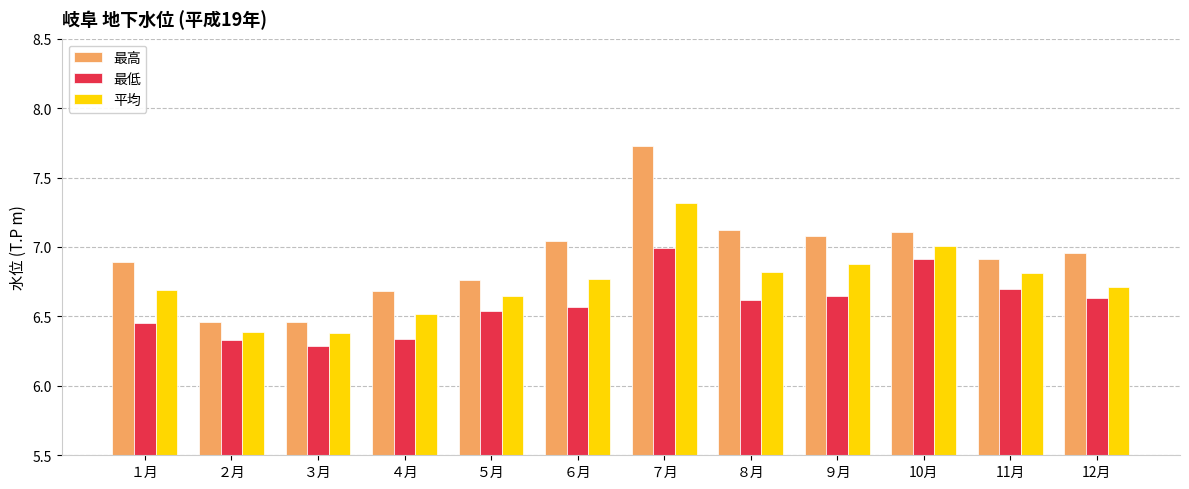

List the series in order of their overall mean, highest first.

最高, 平均, 最低